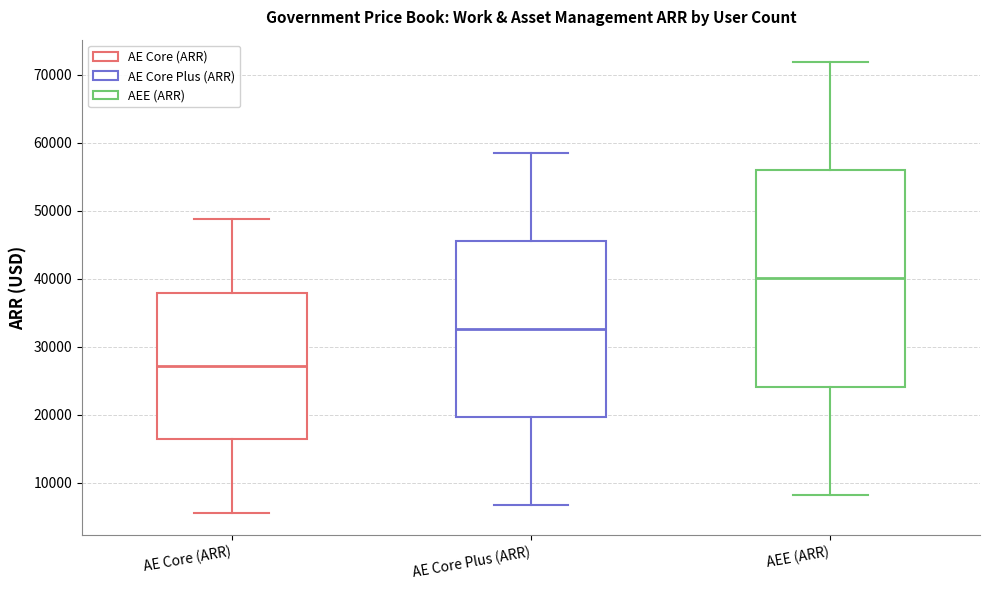

Which box's median line is the highest?

AEE (ARR)